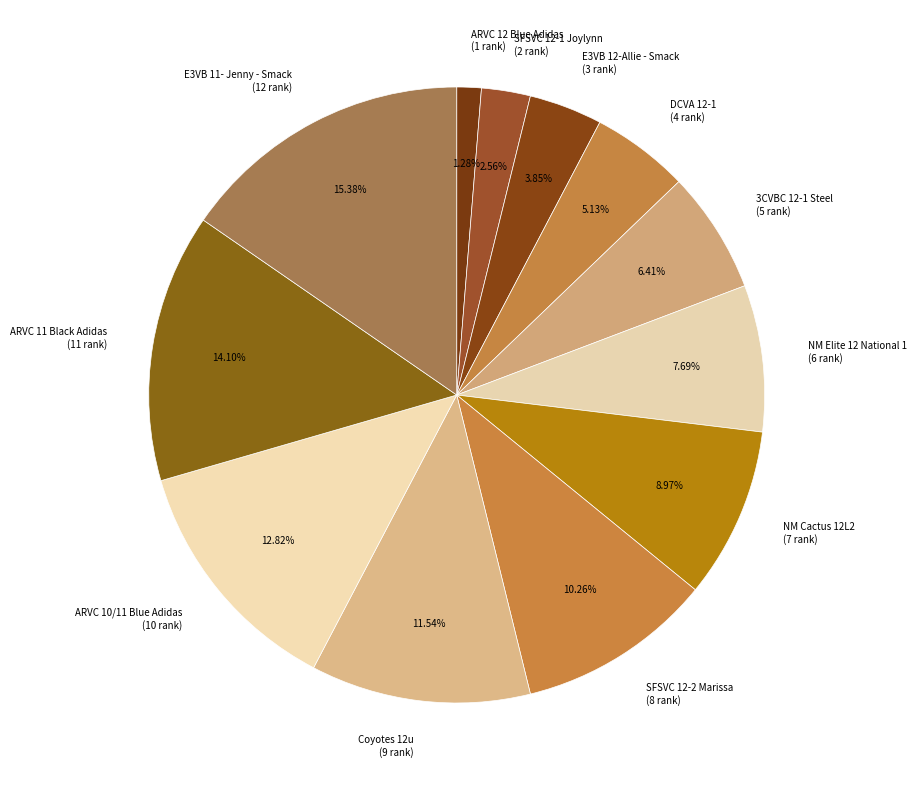

To the nearest percent, what is the combined percentage of NM Elite 12 National 1 and Coyotes 12u?

19%